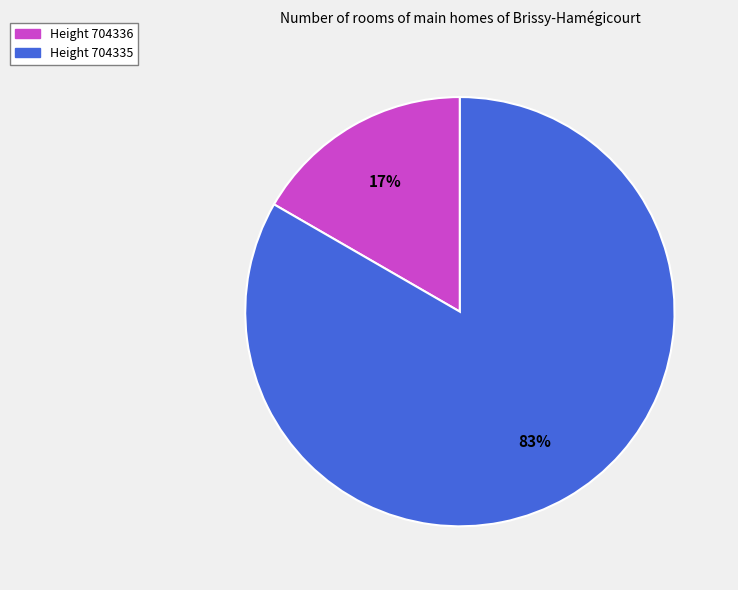

Rank the categories by value from highest to lowest.

Height 704335, Height 704336